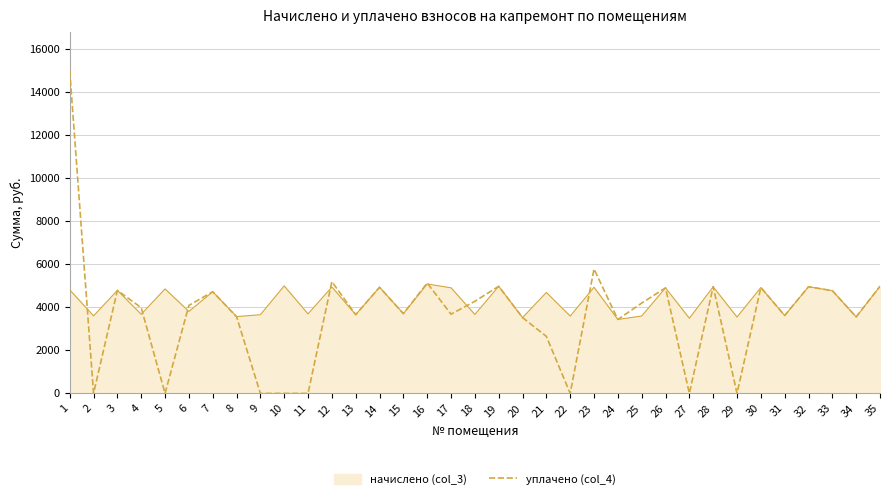

Rank the series by their maximum value, from highest to lowest.

уплачено (col_4), начислено (col_3)